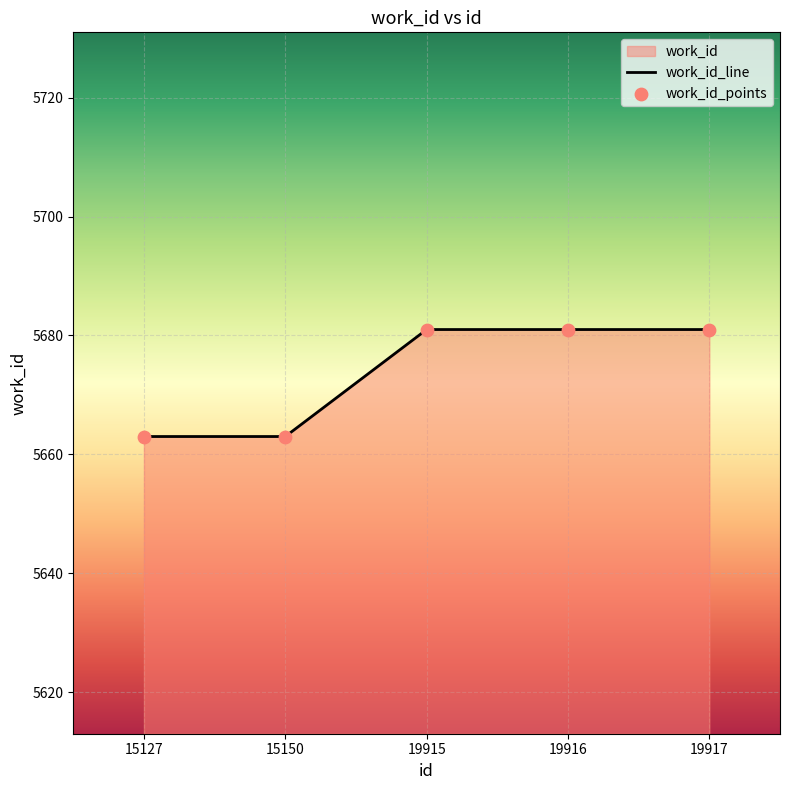

What is the ratio of the value at 15127 to the value at 15150?

1.0